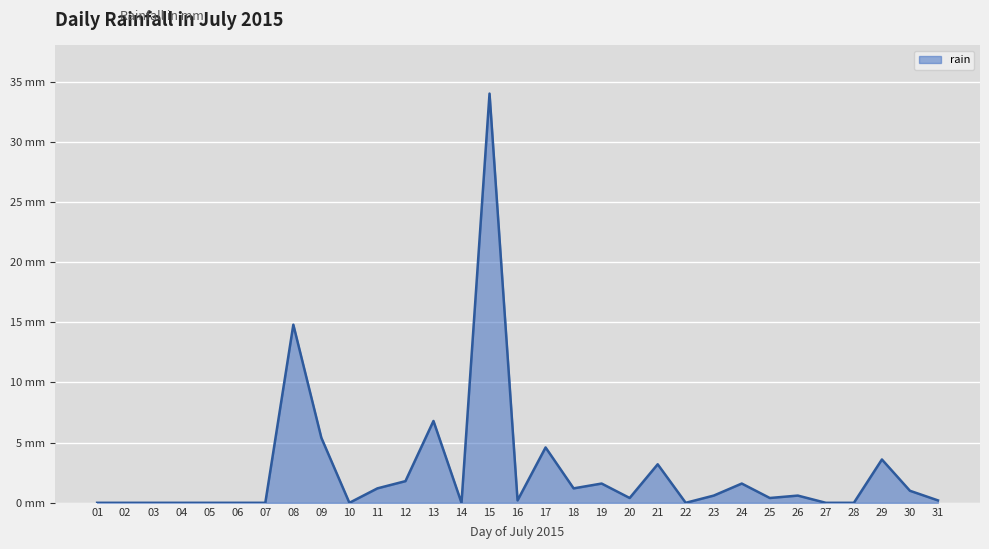

Does the chart have visible grid lines?

Yes